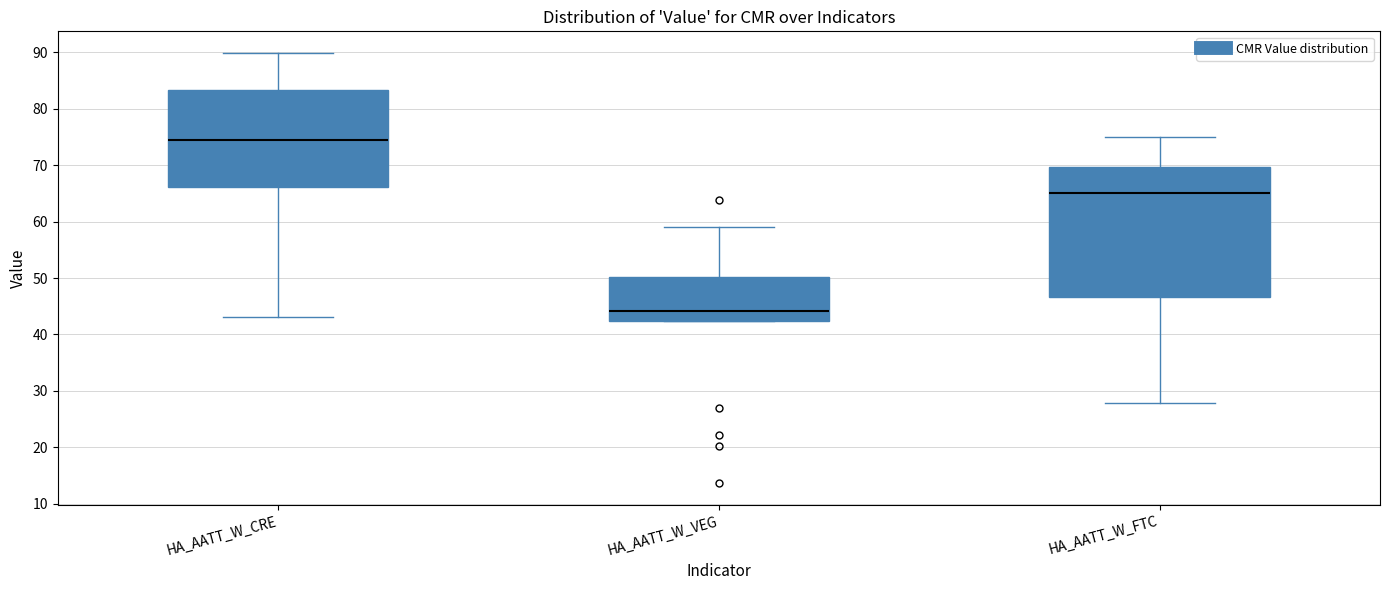

Which box's median line is the highest?

HA_AATT_W_CRE